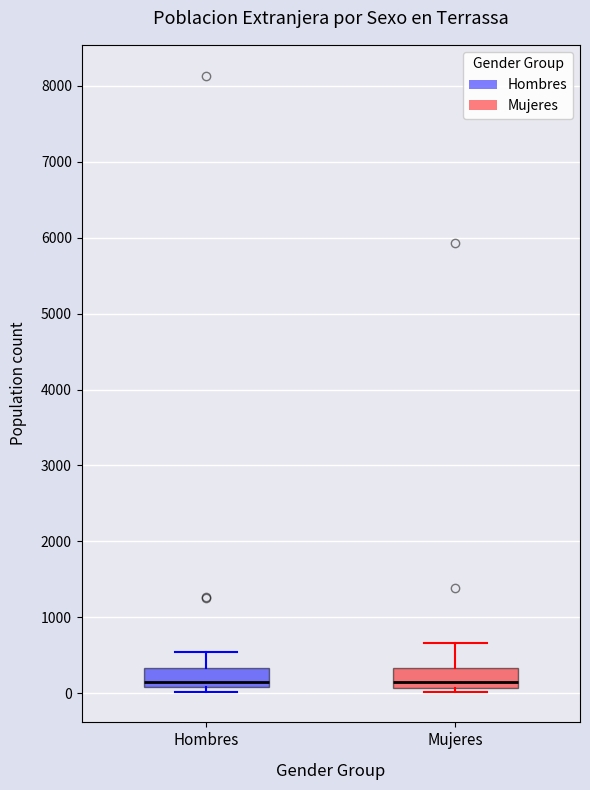

Where is the lower edge of the box for Hombres on the y-axis? The values are not printed on the chart, so give them approximately, as read against the axis.

100